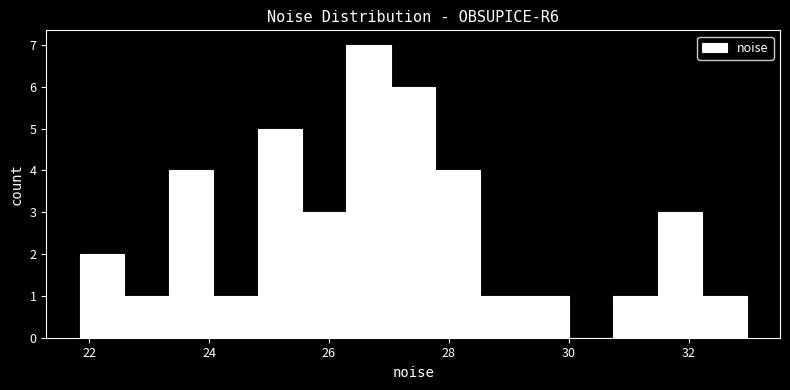

Read against the x-axis, roughly where is the centre of the tallest bar?

26.6